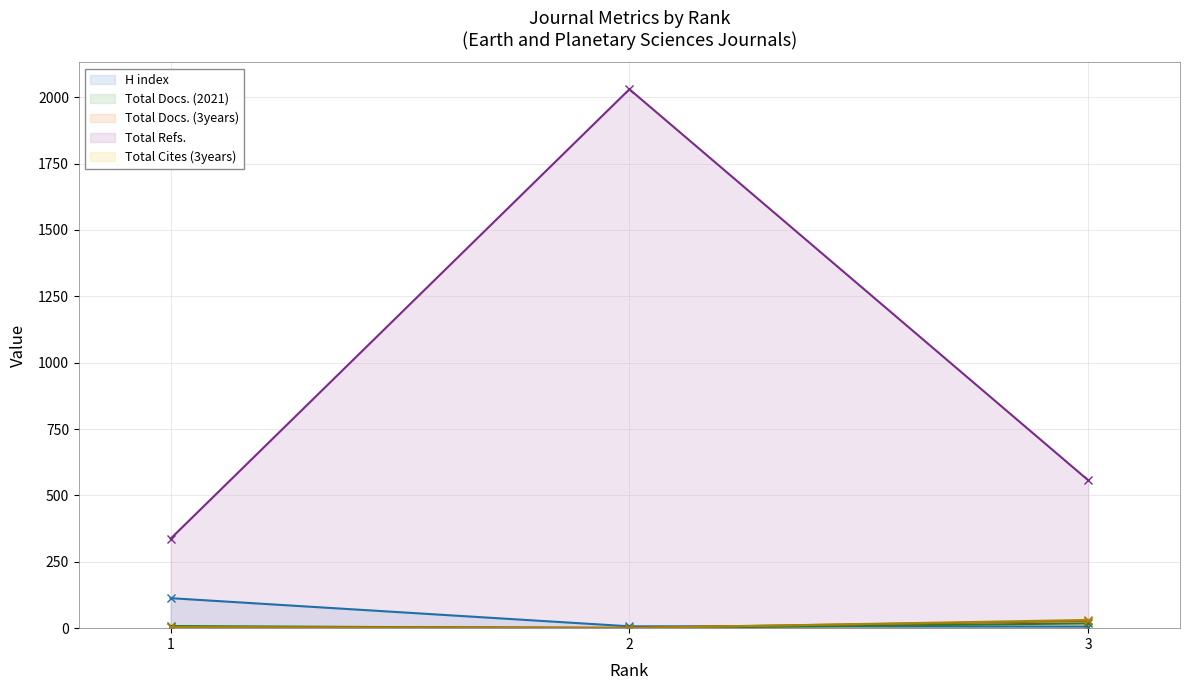

At which label does Total Docs. (3years) reach its peak?

3